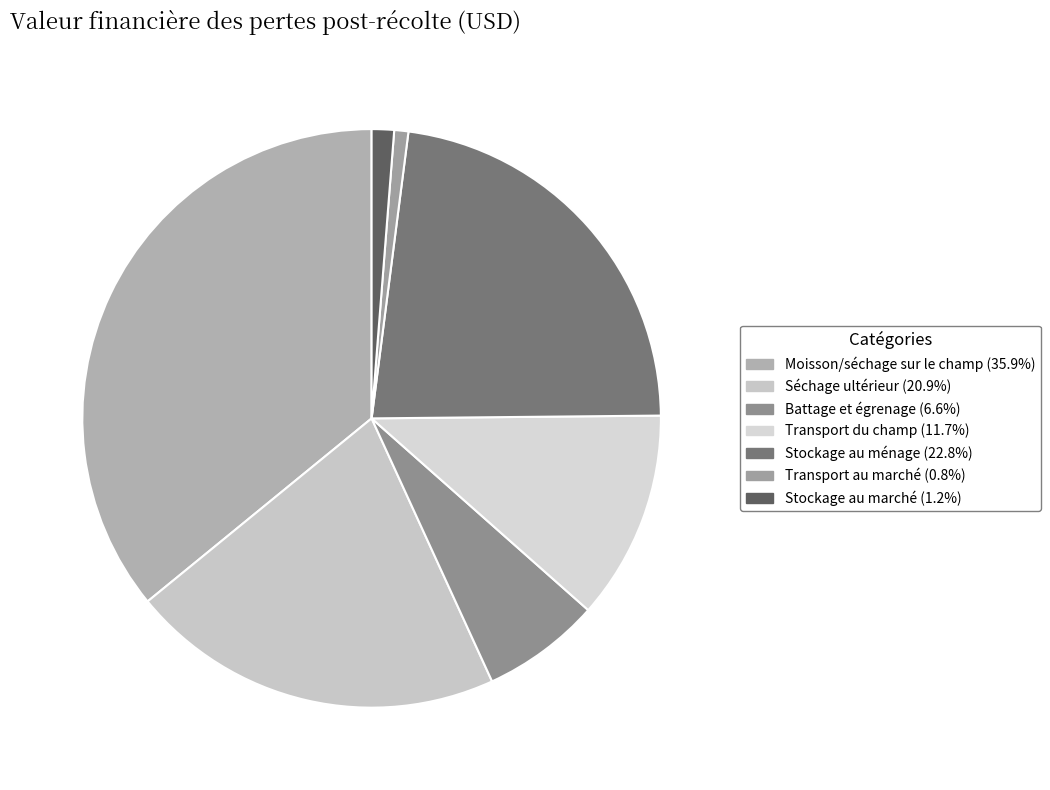

Is it true that Séchage ultérieur is 10% of the pie?

False